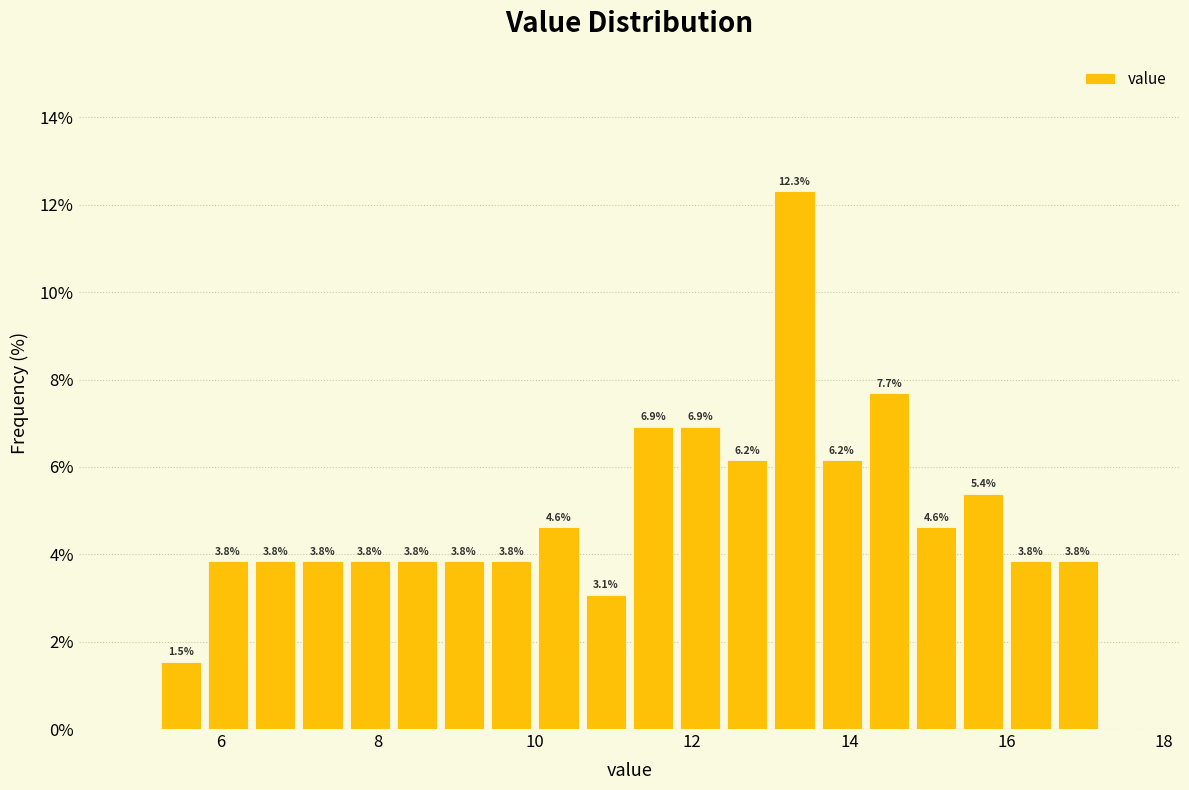

Read against the x-axis, roughly where is the centre of the tallest bar?

13.4